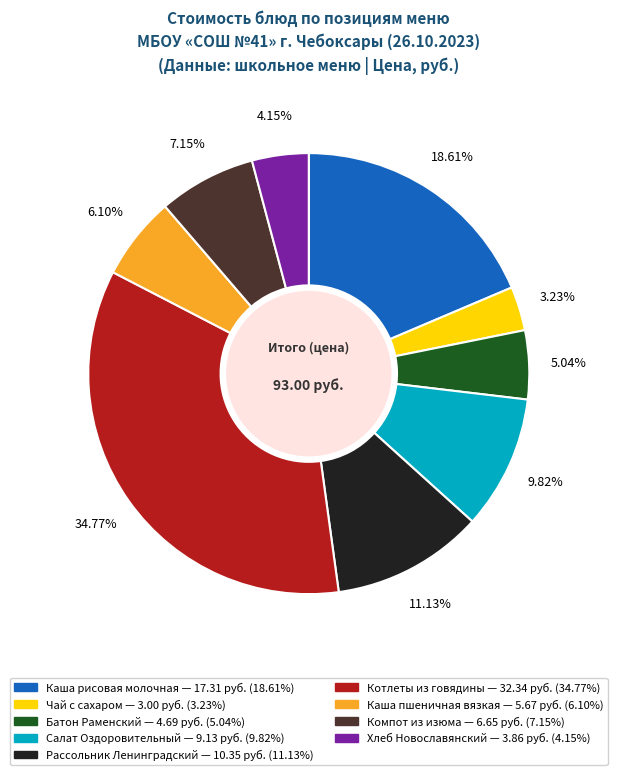

Is there any slice that represents more than half of the pie?

No